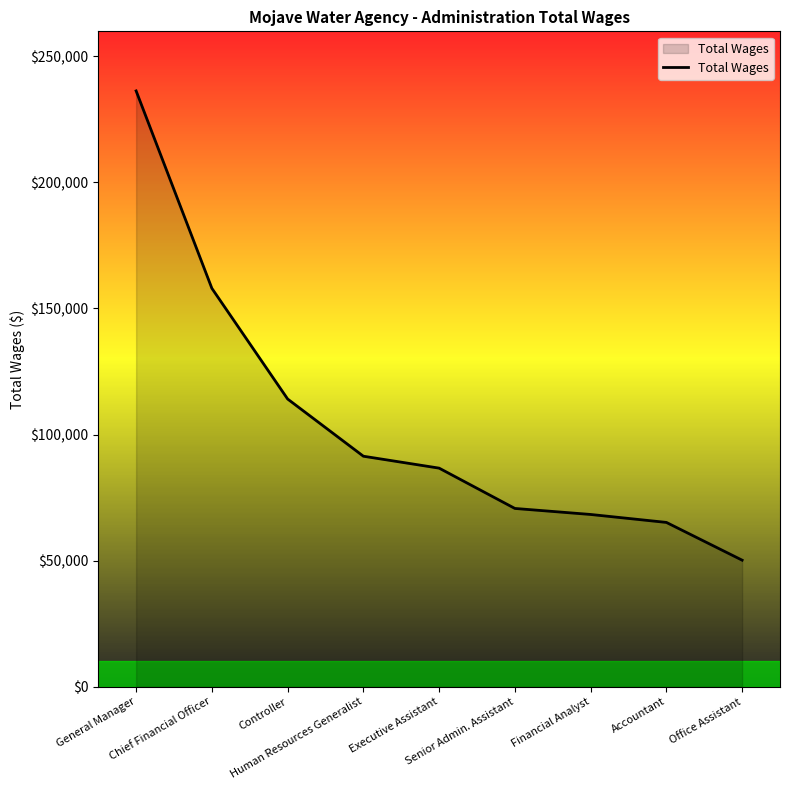

What is the difference between the maximum and minimum values?

186071